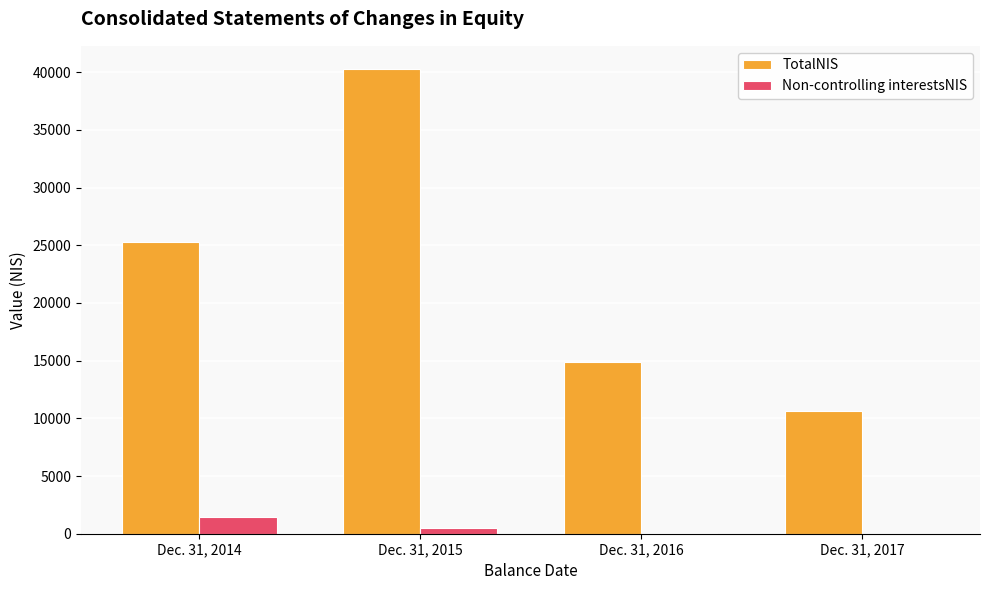

Which series has the largest total across all categories?

TotalNIS